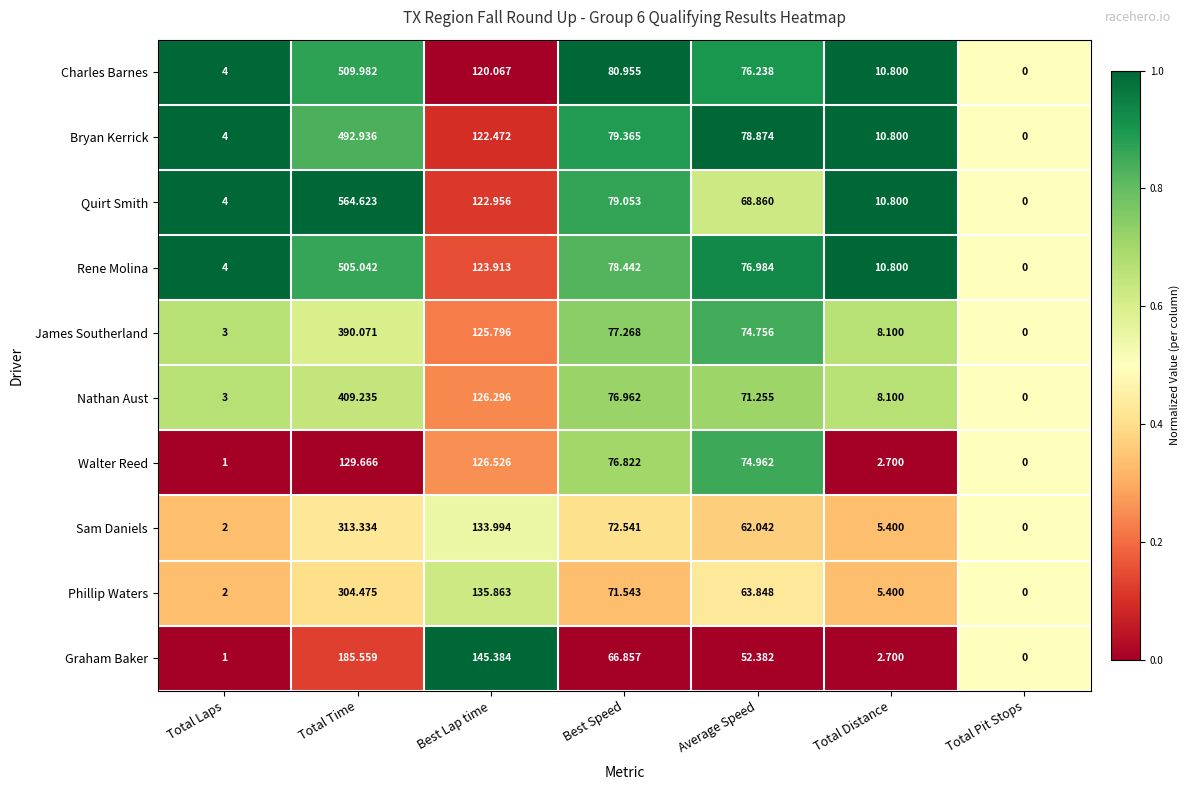

Where does the Walter Reed series first go above 74?

Total Time